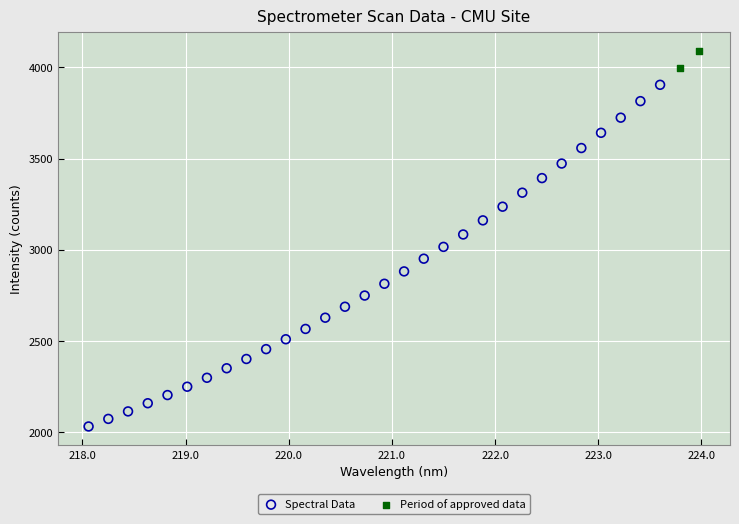

What are all the series names shown in the legend?

Spectral Data, Period of approved data